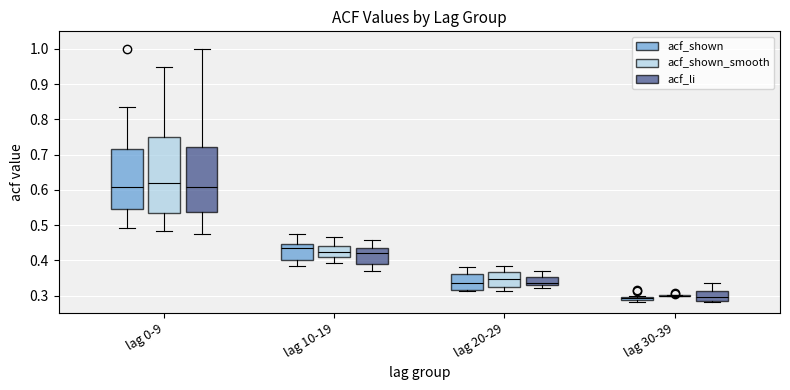

Which box is the tallest, from its lower edge to its upper edge?

lag 0-9 (acf_shown_smooth)